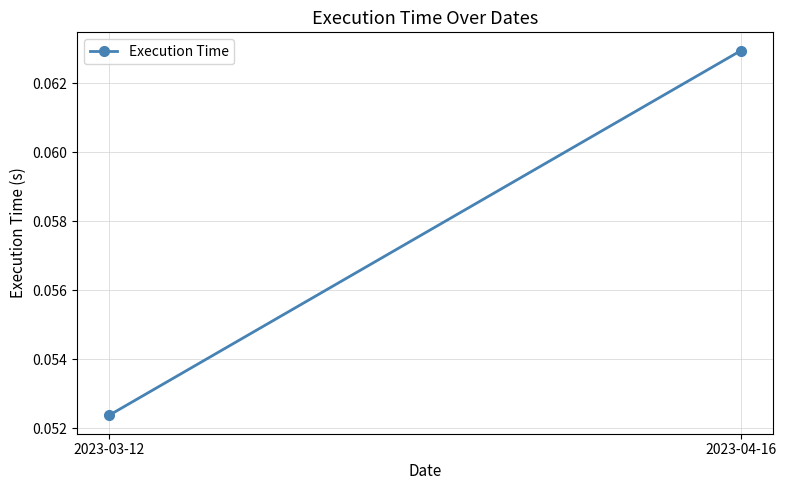

What is the greatest value displayed?

0.1